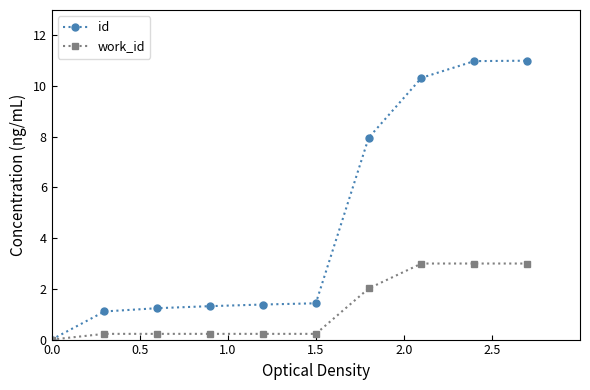

Does the chart display data point markers on the line(s)?

Yes